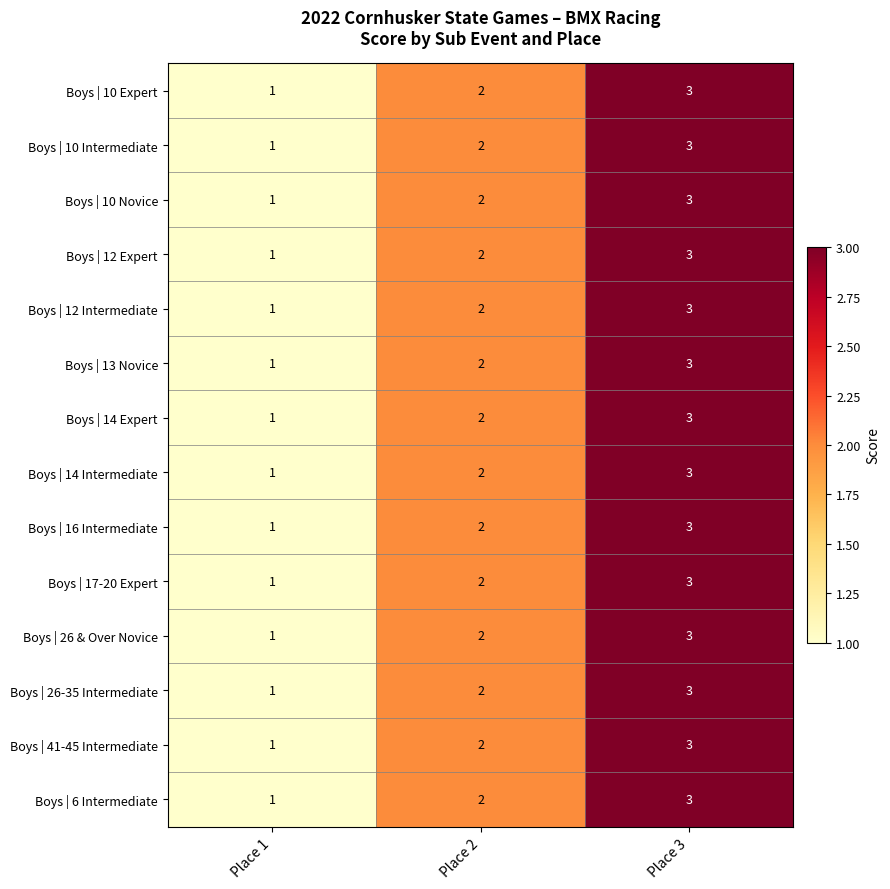

At which label does Boys | 14 Intermediate reach its peak?

Place 3